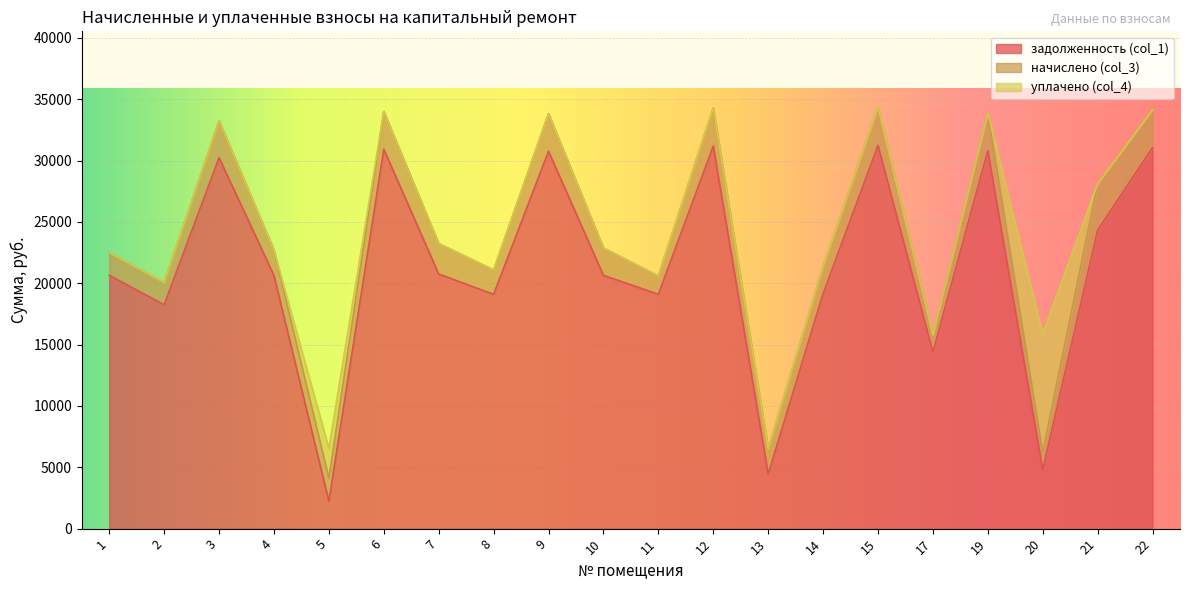

What is the difference between the maximum and minimum values in the уплачено (col_4) series?

9651.0